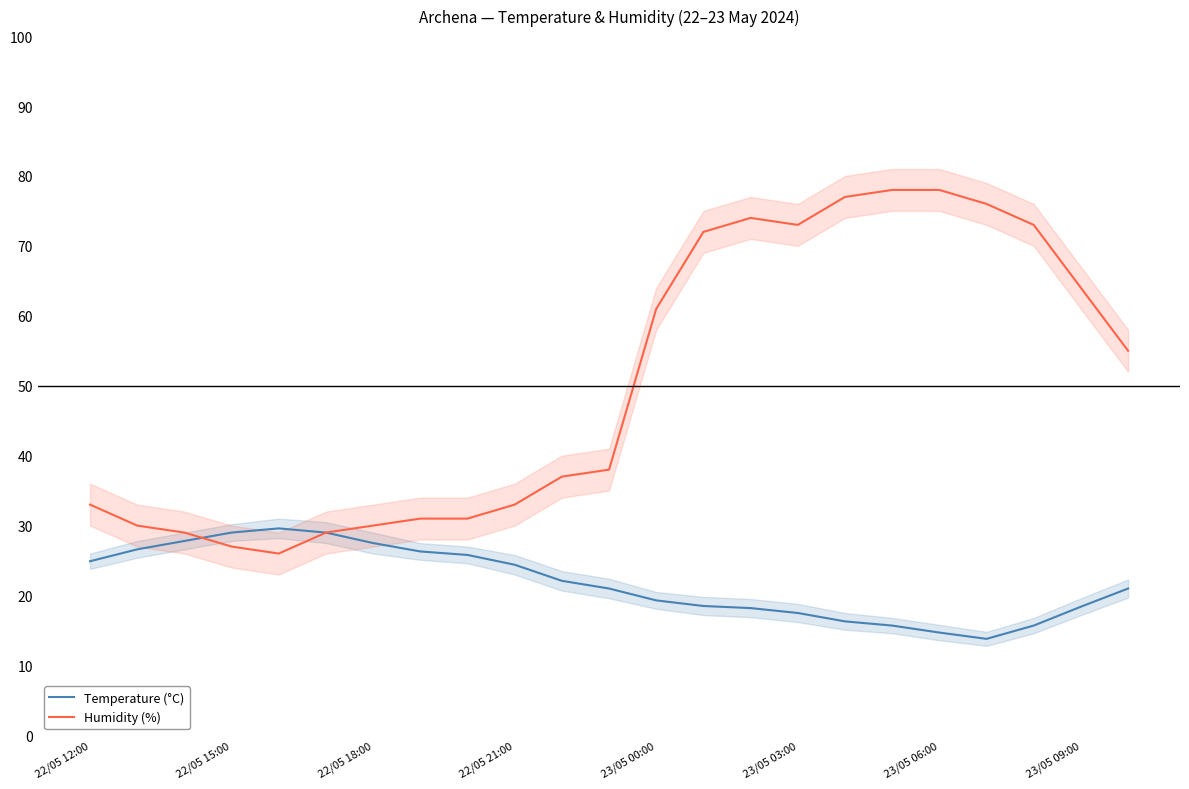

True or false: Humidity (%) and Temperature (°C) cross at least once.

True